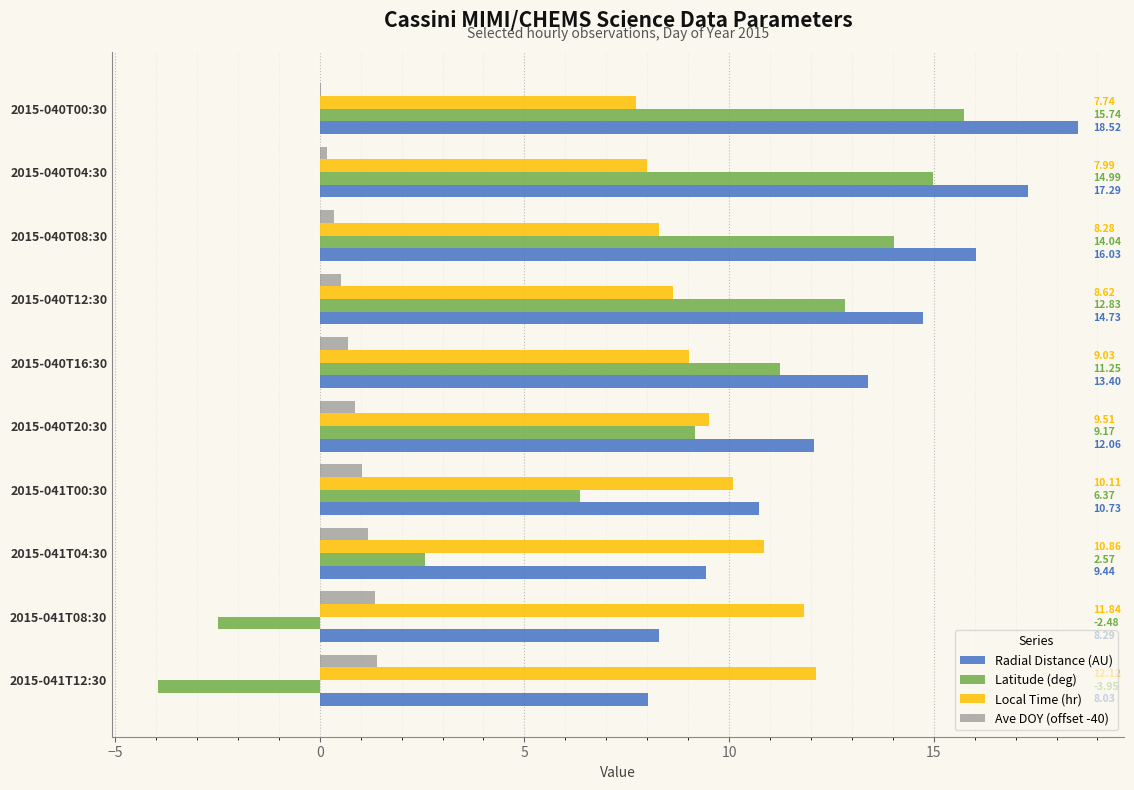

At which category is the sum across all series the highest?

2015-040T00:30